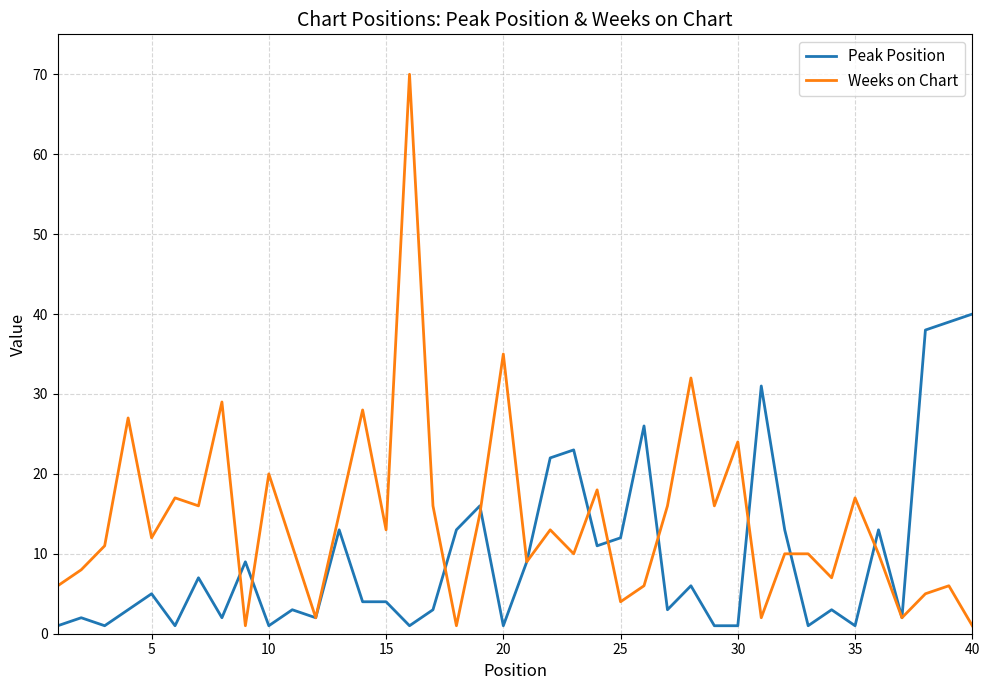

Is this an area chart (filled region under the line)?

No